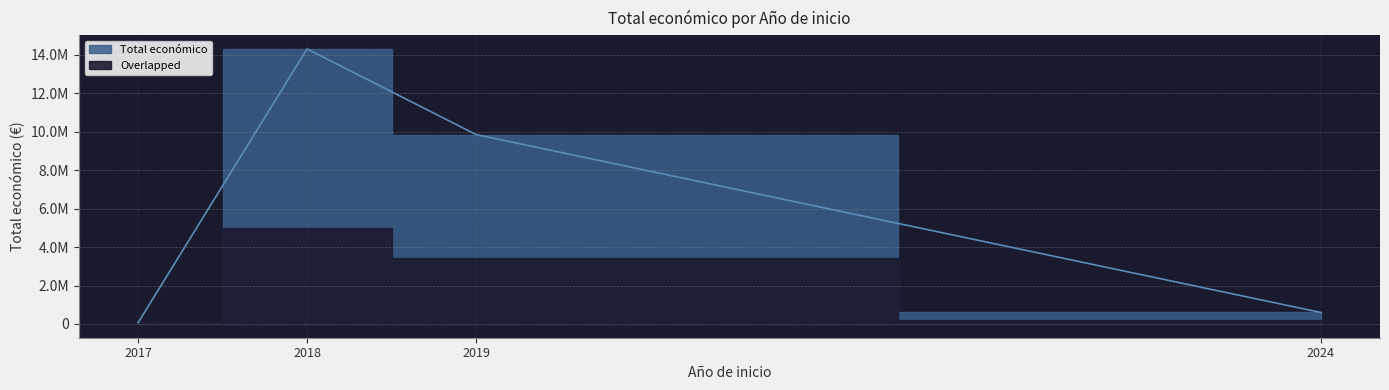

Count the number of data series in this chart.

1